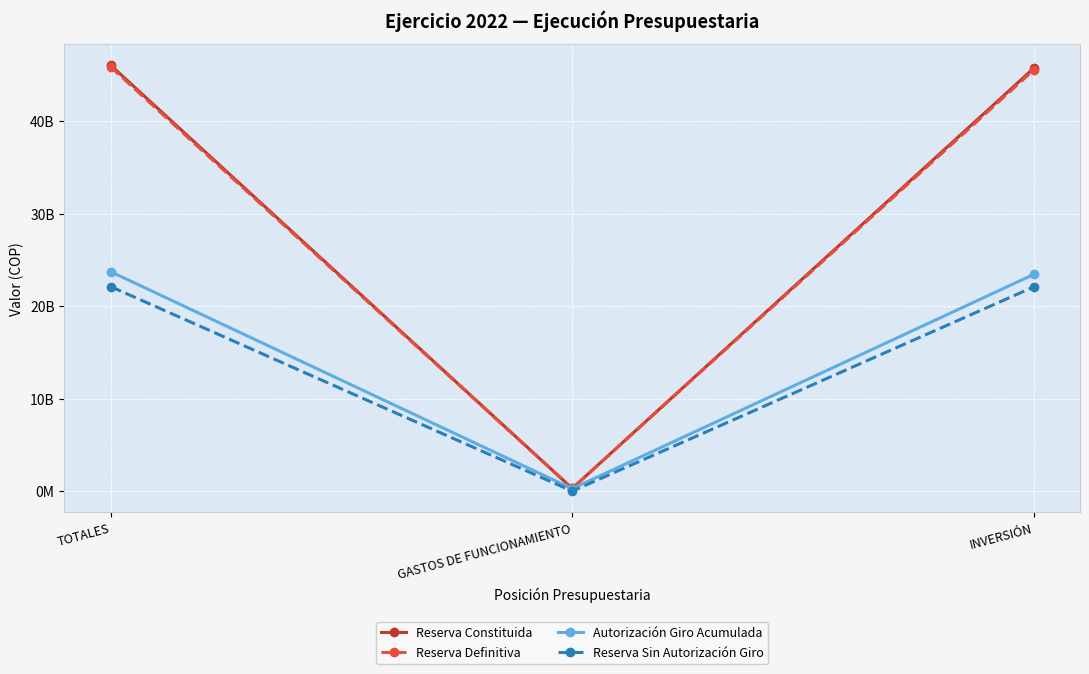

What is the difference between the Autorización Giro Acumulada values at TOTALES and GASTOS DE FUNCIONAMIENTO?

23467932393